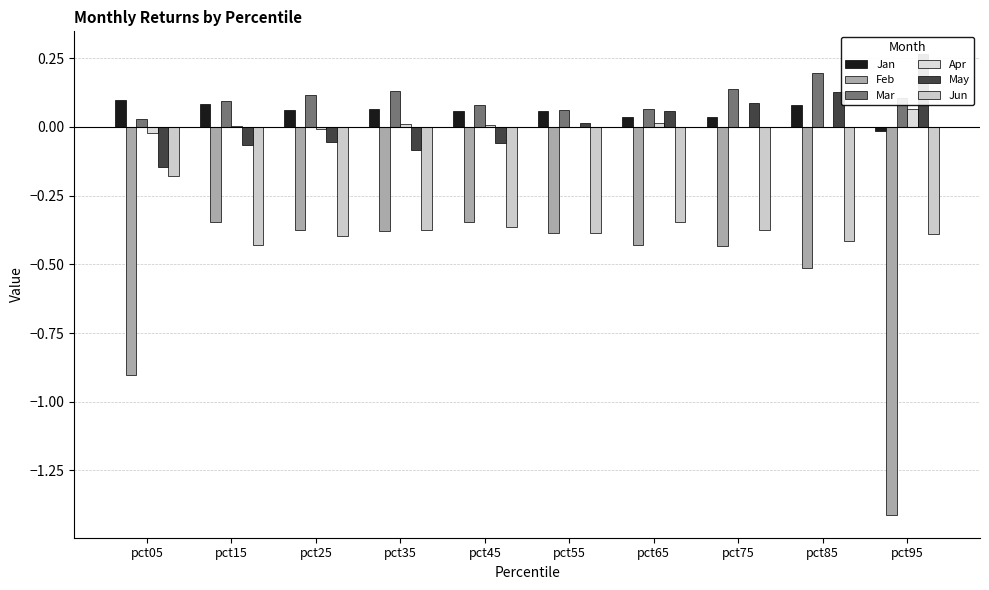

At which category is the sum across all series the highest?

pct85